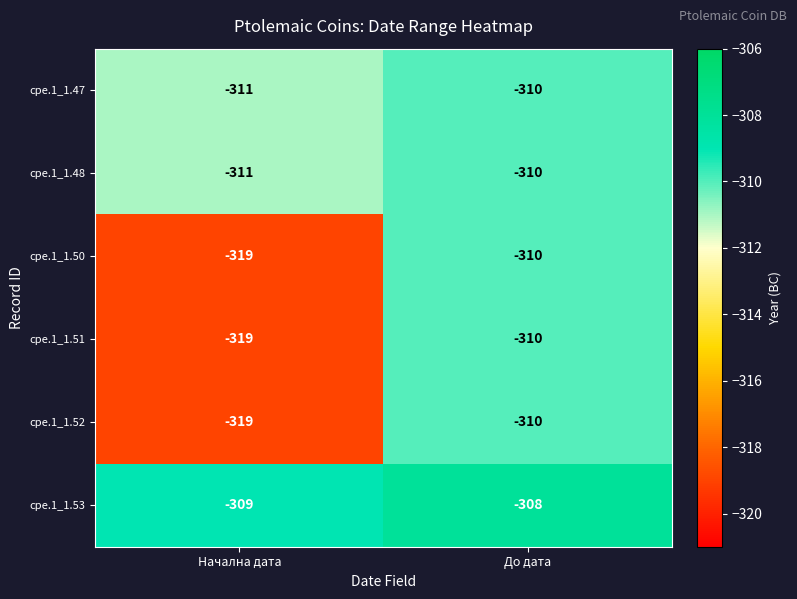

What is the lowest value of the cpe.1_1.50 series?

-319